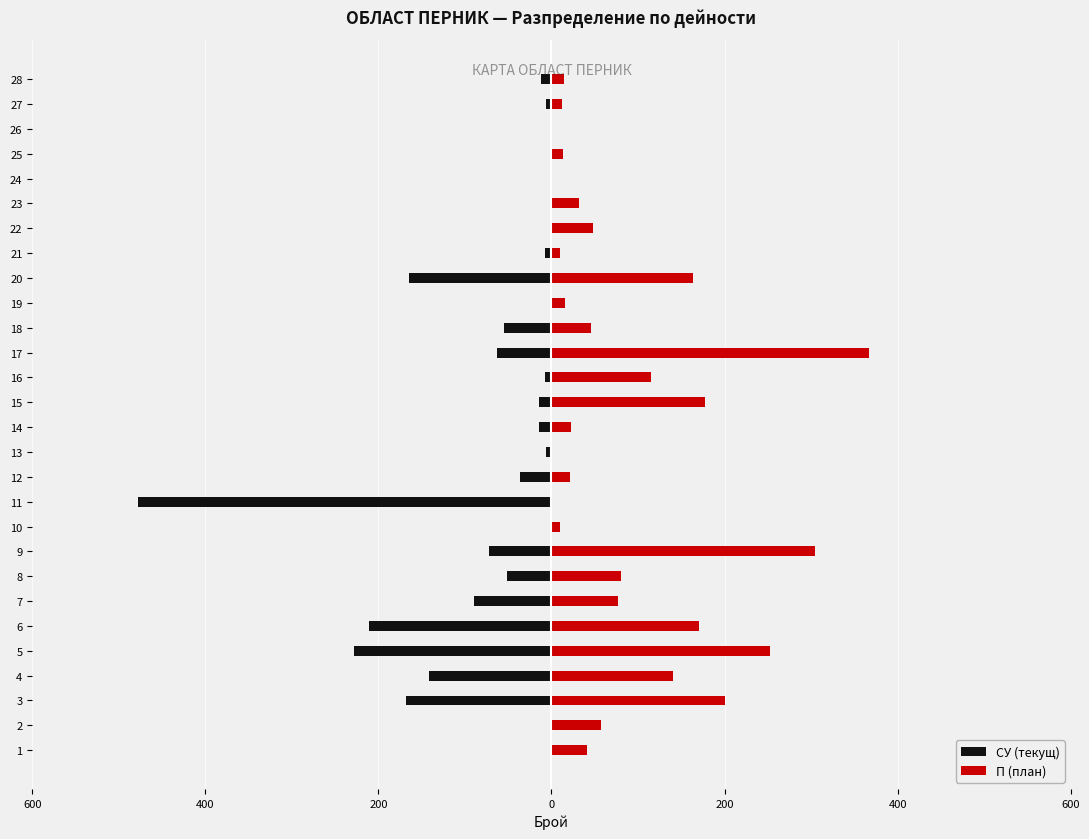

What are all the series names shown in the legend?

СУ (текущ), П (план)